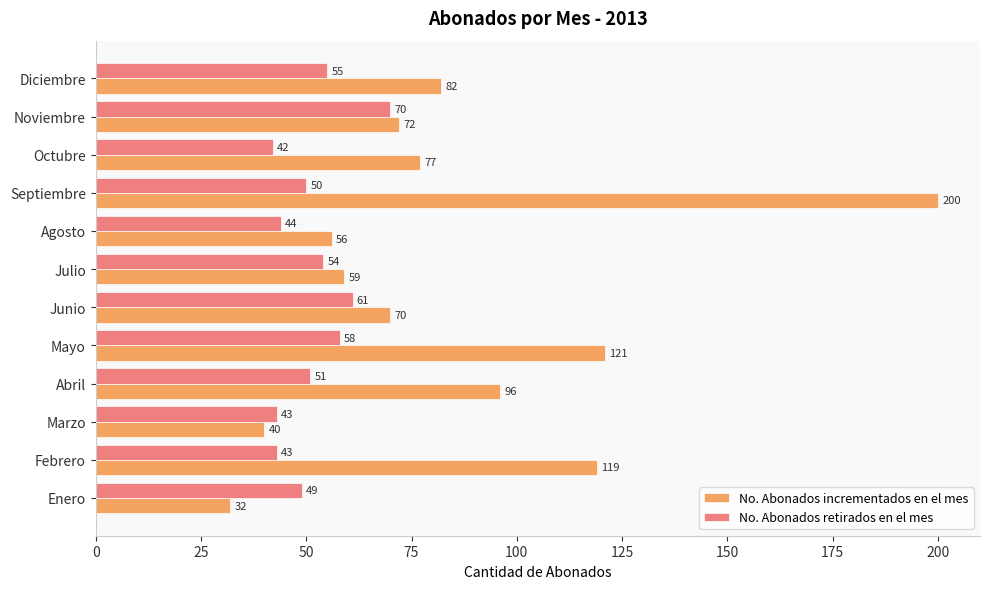

The value of No. Abonados incrementados en el mes at Septiembre is 82. True or false?

False